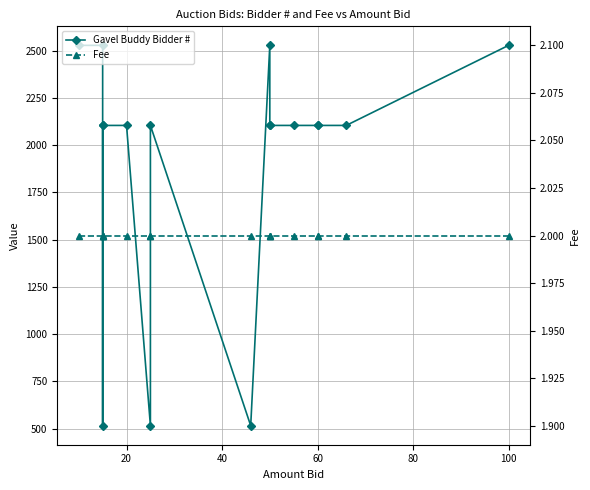

Does the chart have visible grid lines?

Yes